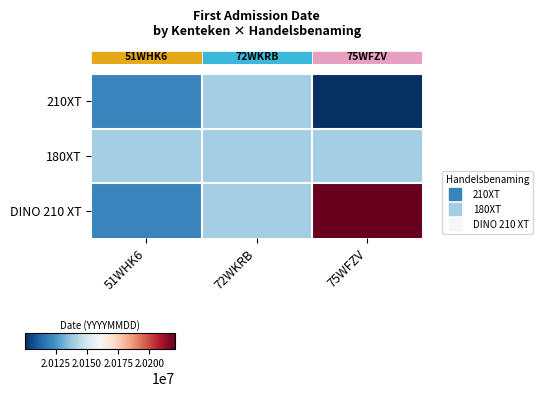

Which has a higher value, 75WFZV or 51WHK6?

51WHK6